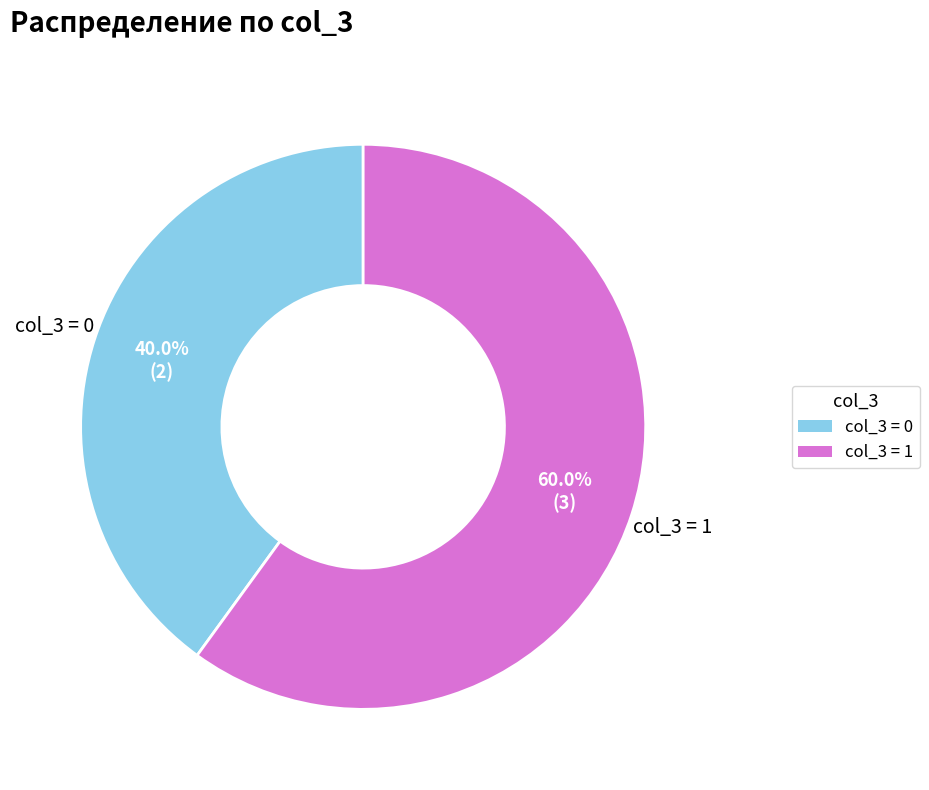

Is there any slice that represents more than half of the pie?

Yes